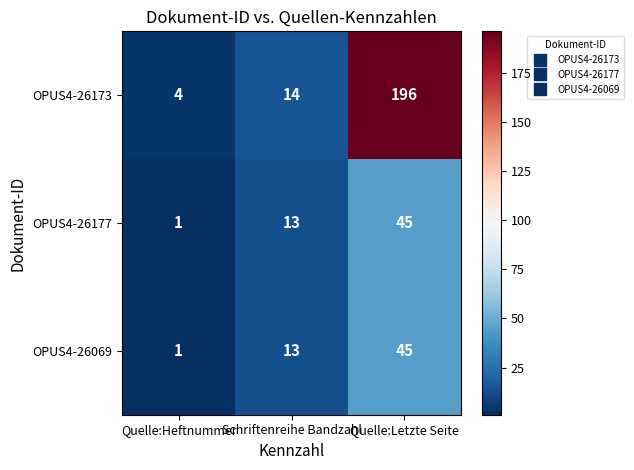

What is the sum of all OPUS4-26177 values?

59